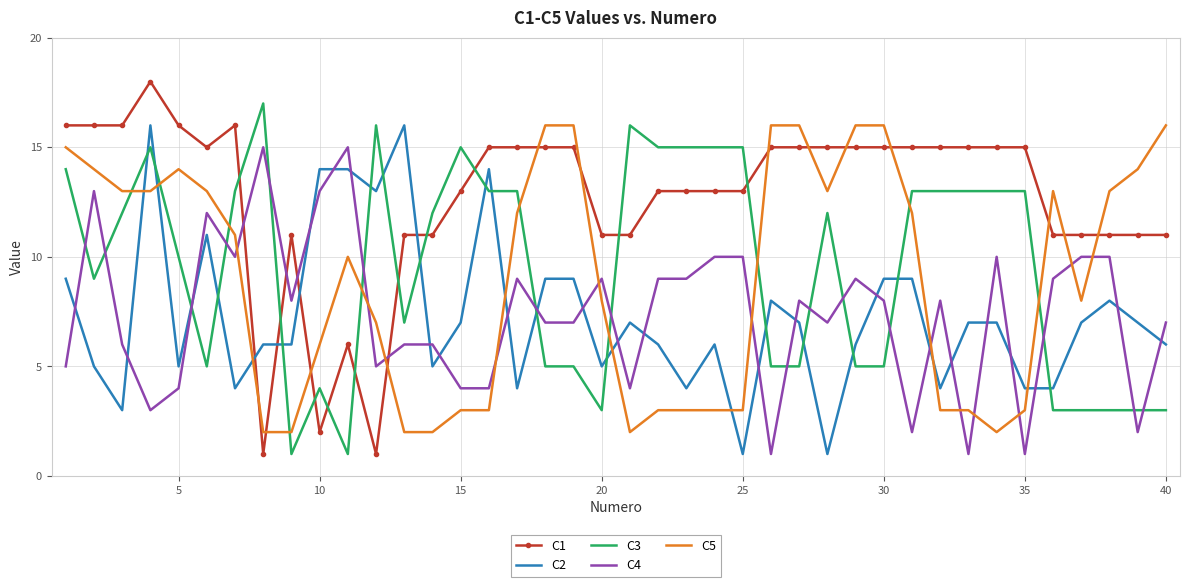

Which series has the largest range (max minus min)?

C1